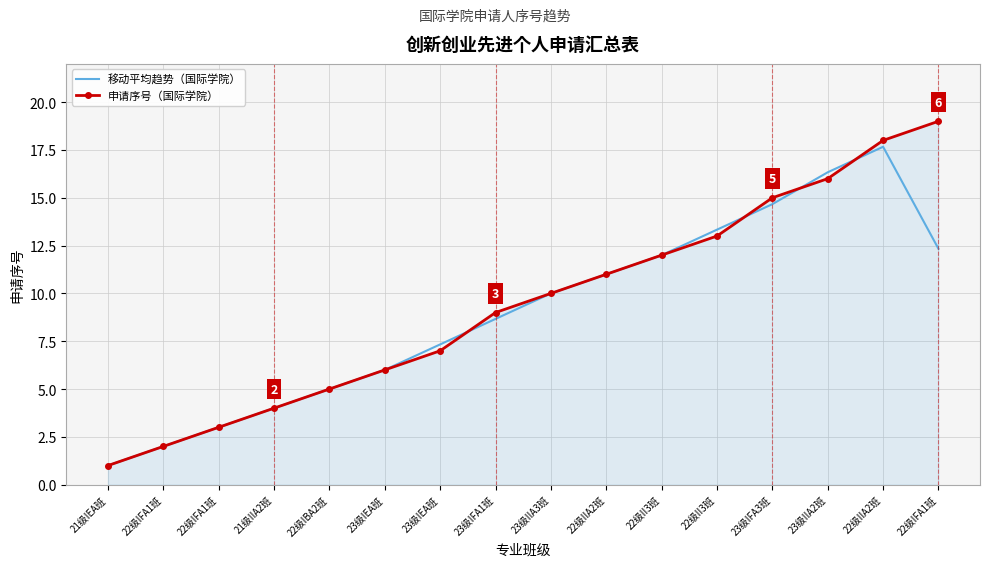

What are all the series names shown in the legend?

移动平均趋势（国际学院）, 申请序号（国际学院）